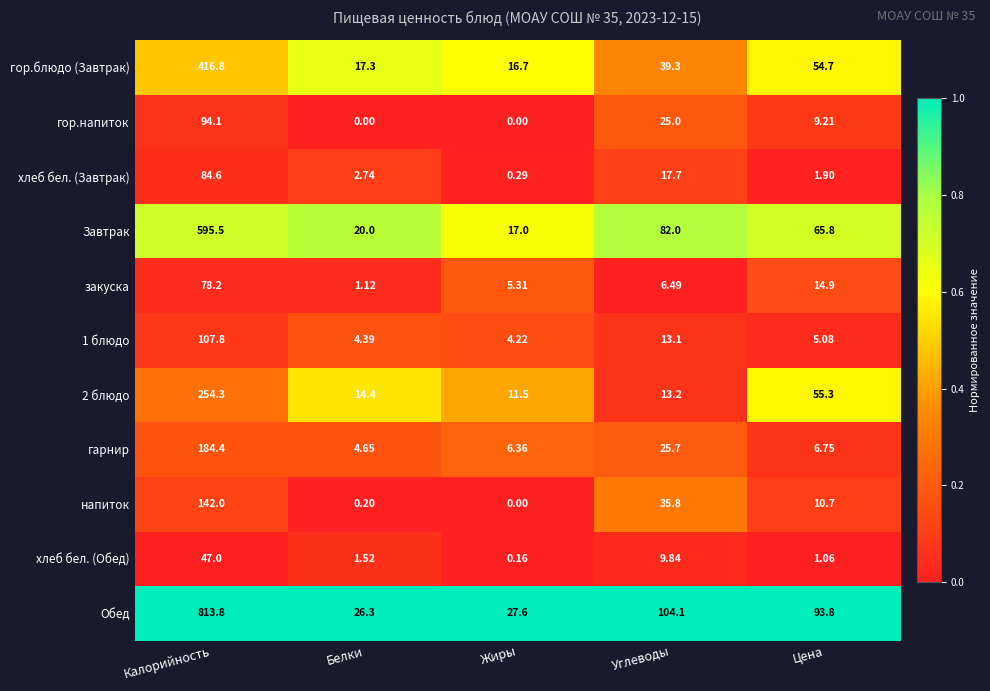

At which category is the sum across all series the highest?

Калорийность